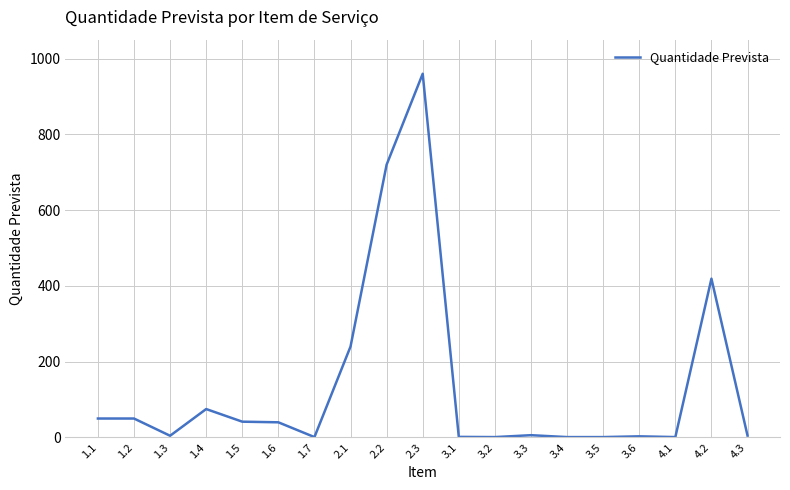

What is the difference between the maximum and minimum values?

959.0